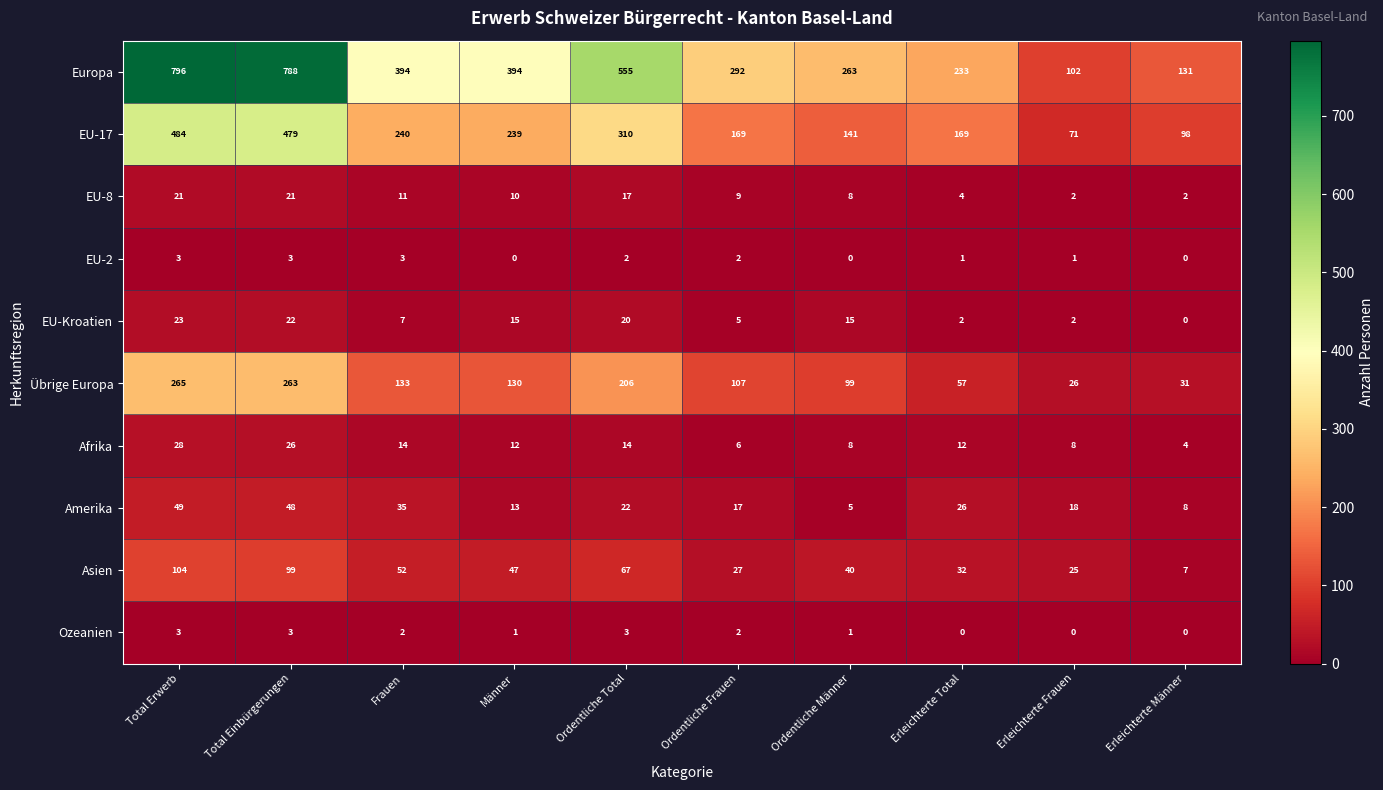

The value of EU-2 at Ordentliche Frauen is 2. True or false?

True